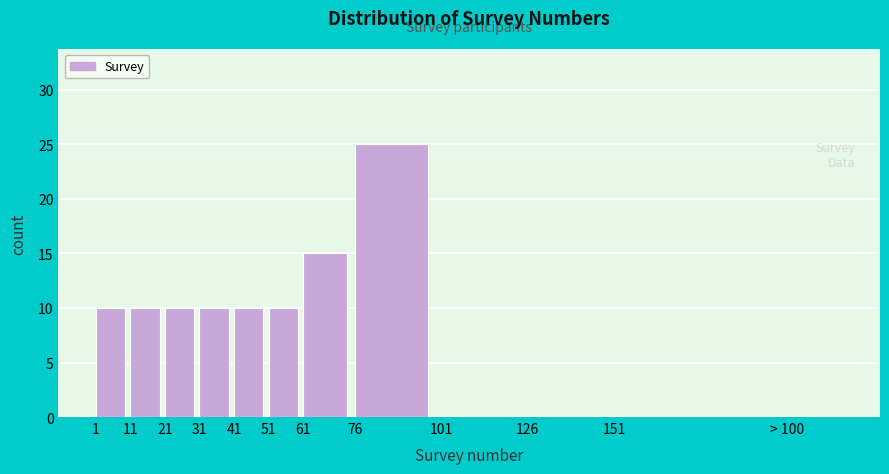

Reading left to right, list all the values displayed in this chart.

1=10	11=10	21=10	31=10	41=10	51=10	61=15	76=25	101=0	126=0	151=0	> 100=0